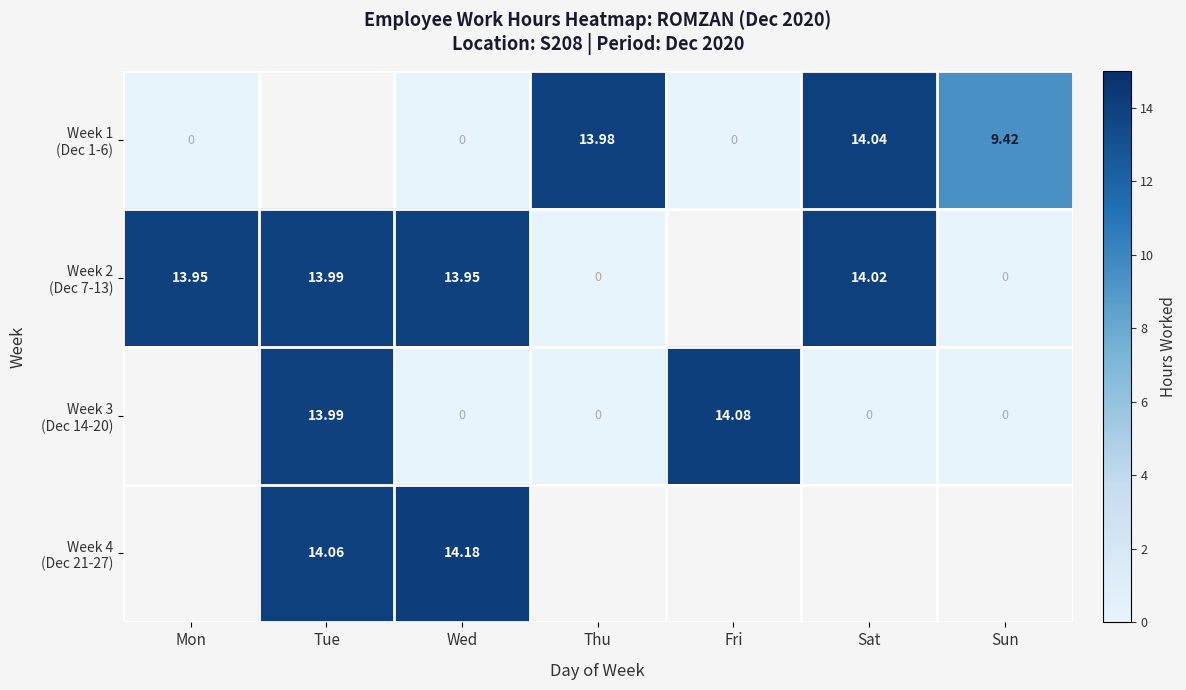

At how many categories does at least one series exceed 4?

7